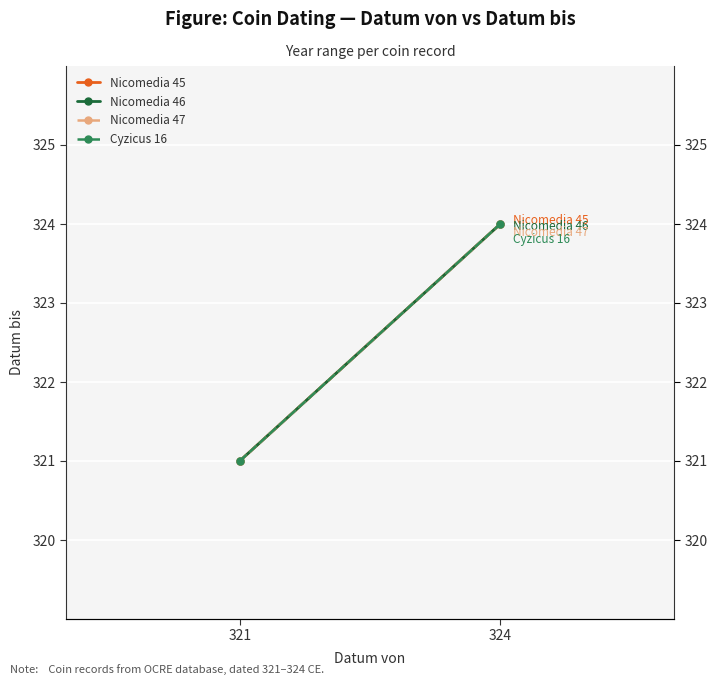

The value of Nicomedia 47 at 321 is 321. True or false?

True